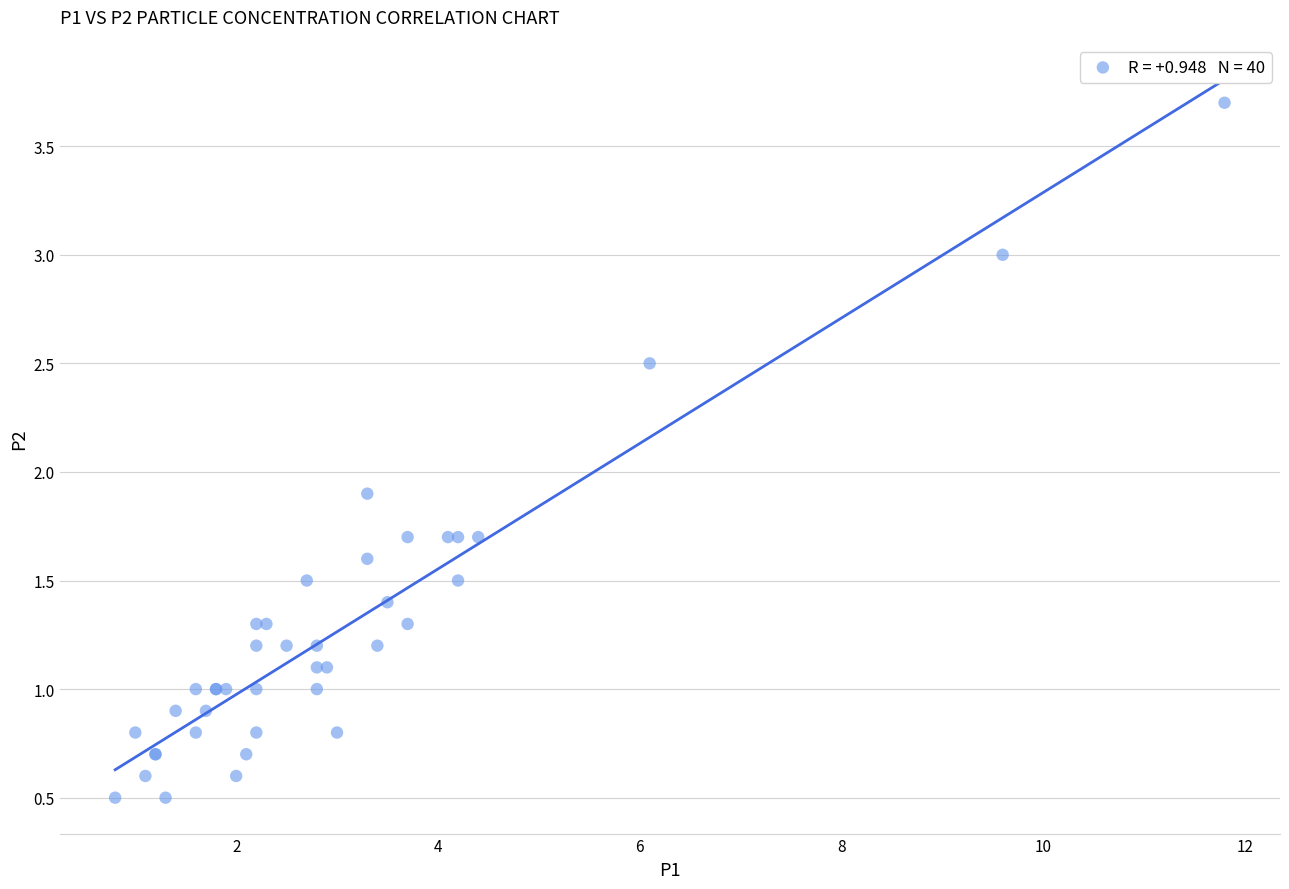

What Y value in the scatter plot is closest to 2?

1.9